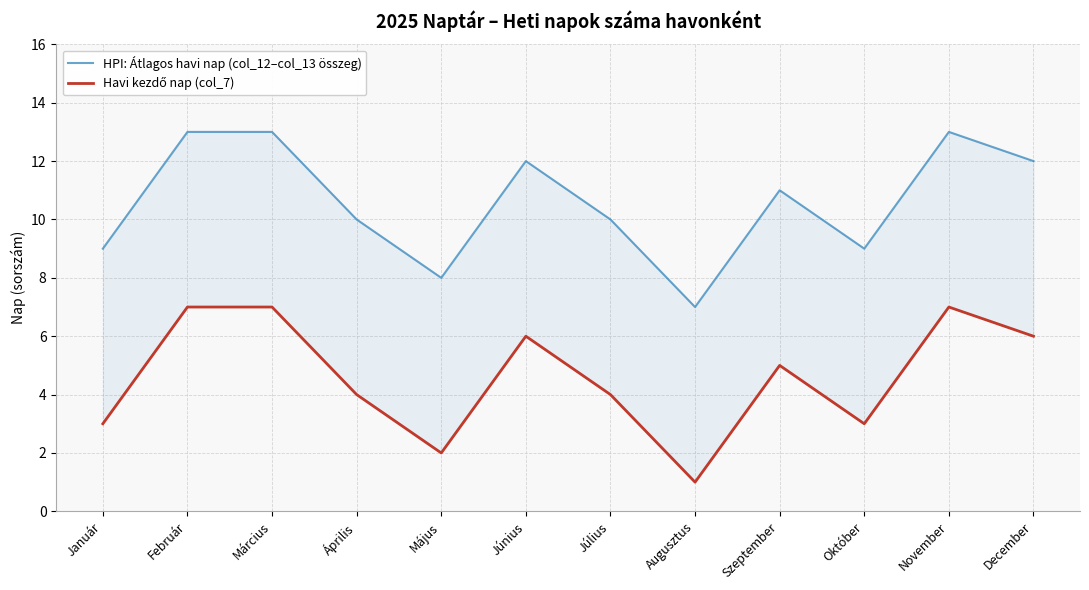

True or false: Havi kezdő nap (col_7) and HPI: Átlagos havi nap (col_12–col_13 összeg) cross at least once.

False